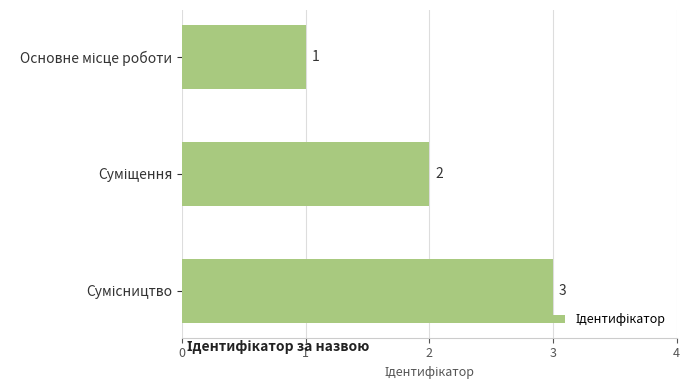

Are the bars horizontal?

Yes